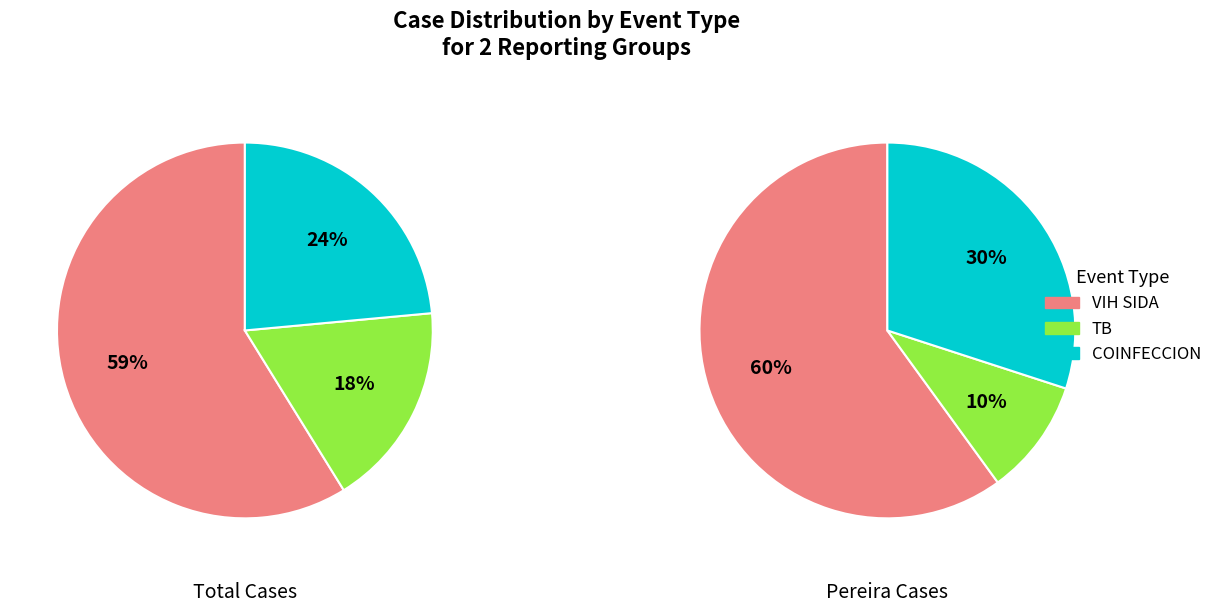

What is the largest slice in the pie chart?

VIH SIDA